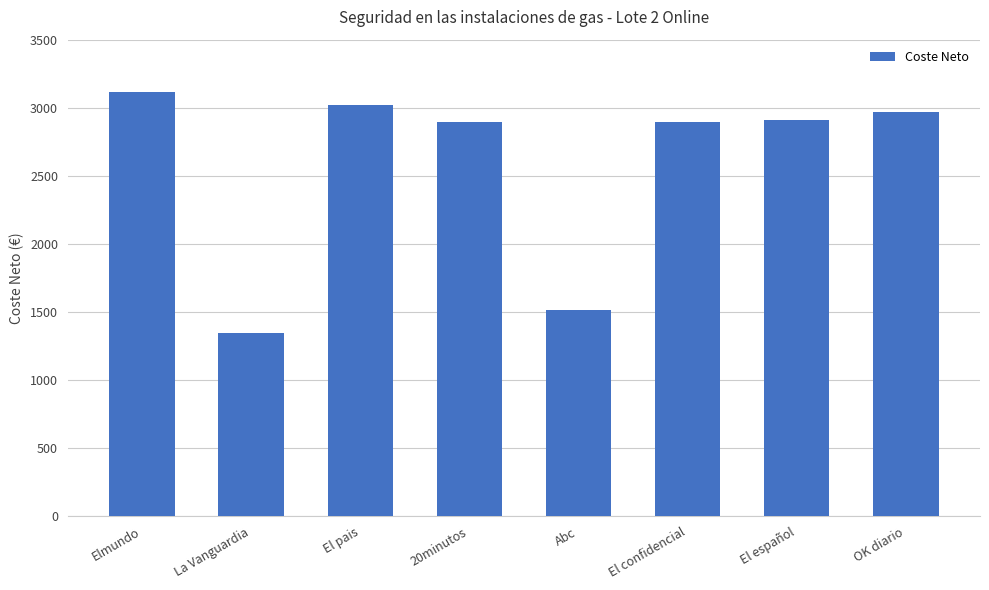

Read the value at 20minutos.

2898.0